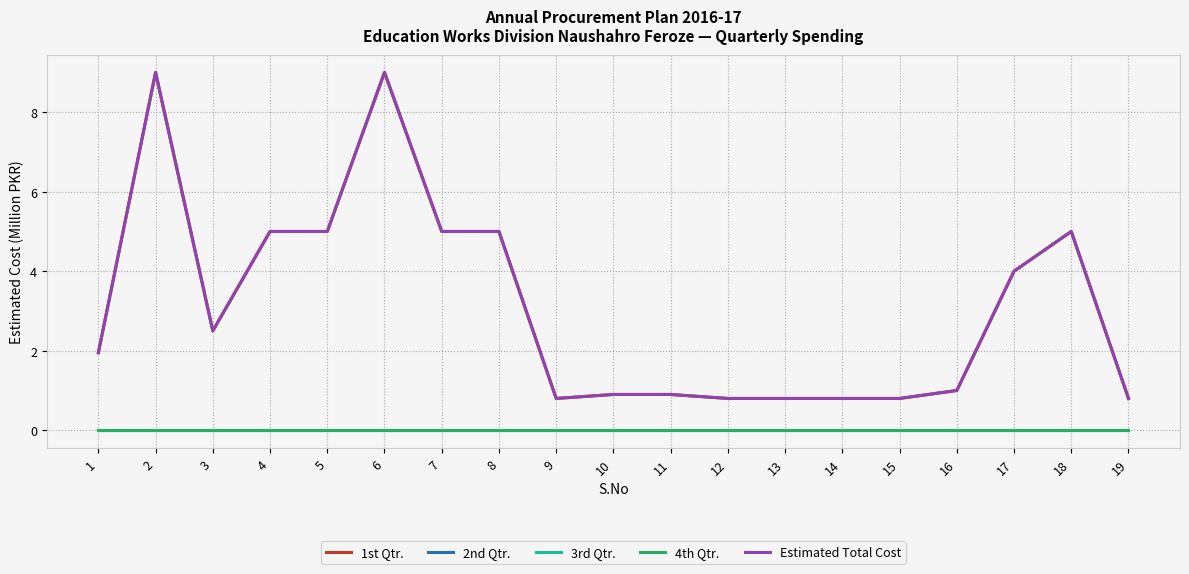

The value of 4th Qtr. at 9 is 0.0. True or false?

True